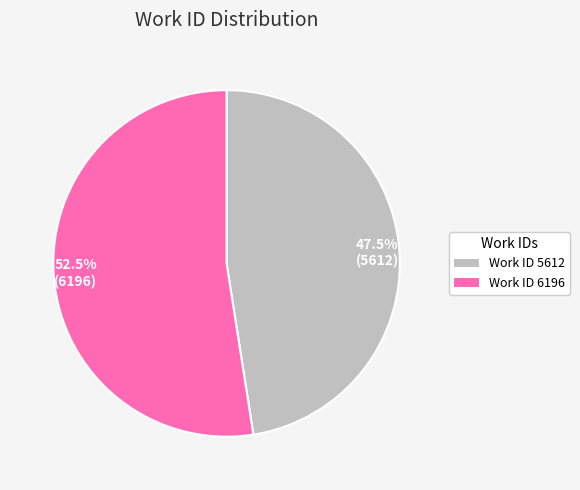

What portion of the pie excludes 52.5% (6196)?

47.5%